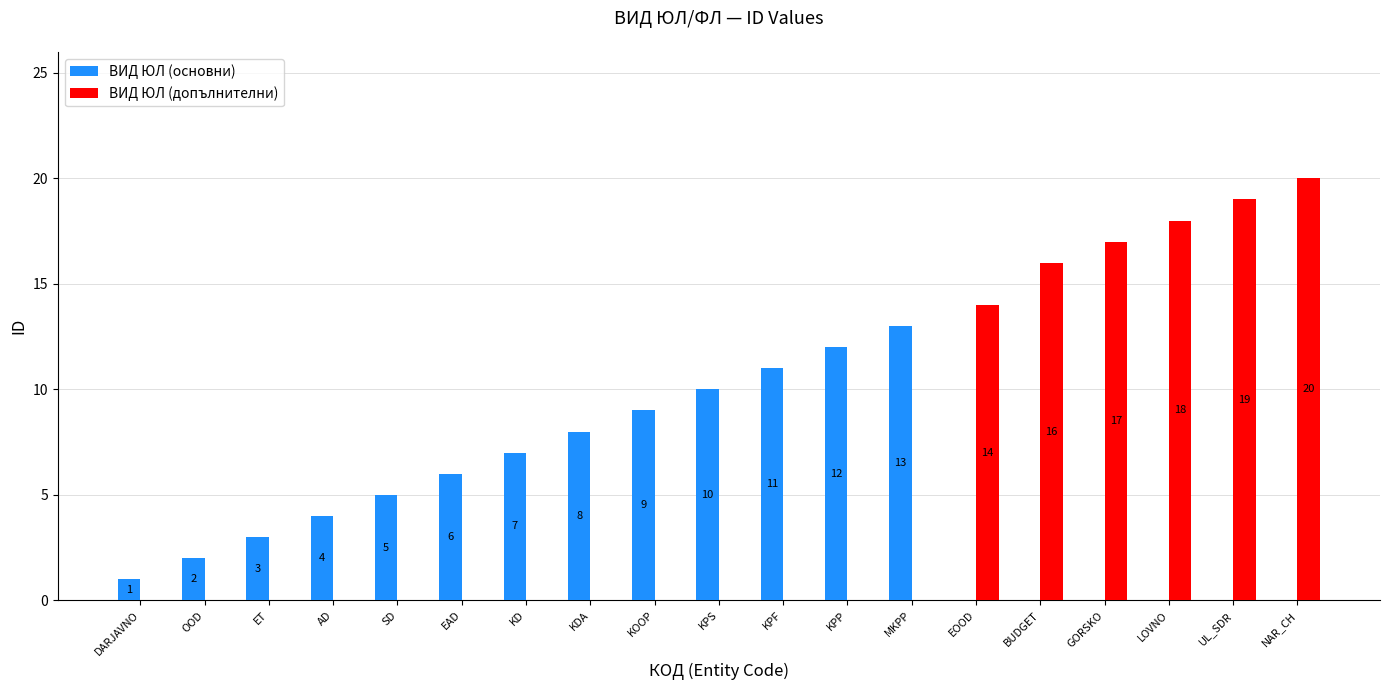

Which series changed the most between DARJAVNO and EOOD?

ВИД ЮЛ (допълнителни)